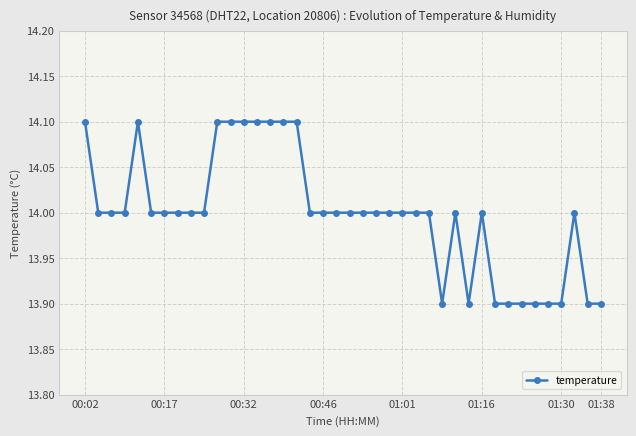

What is the average value?

14.0